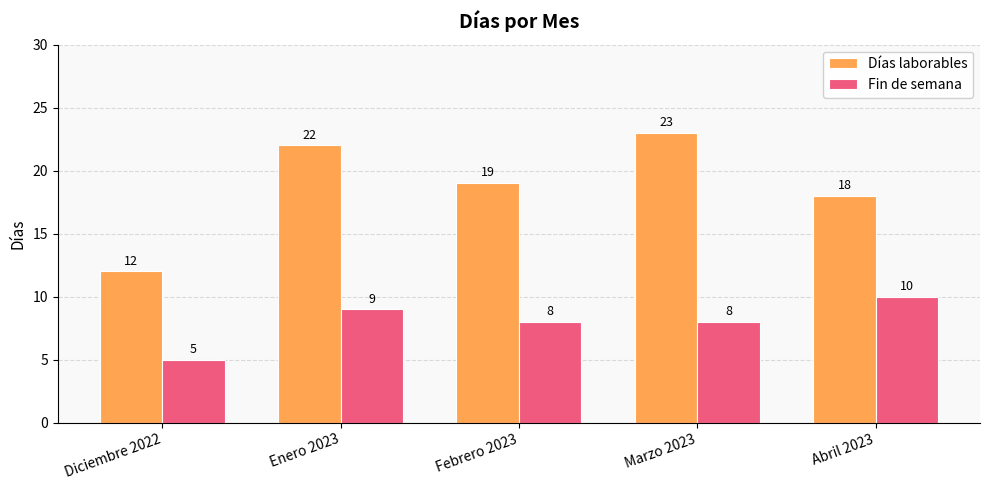

What is the difference between the Fin de semana values at Diciembre 2022 and Marzo 2023?

3